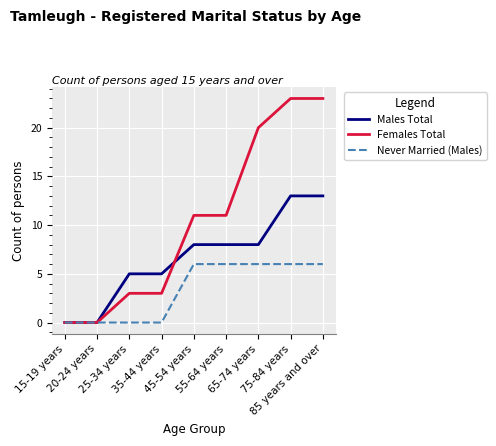

Which series has the largest total across all categories?

Females Total